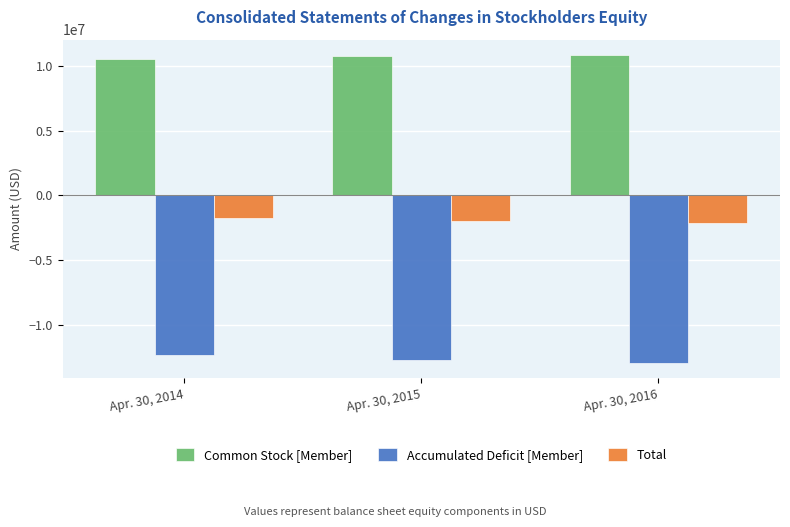

What is the spread (max minus min) of values at Apr. 30, 2014?

22866474